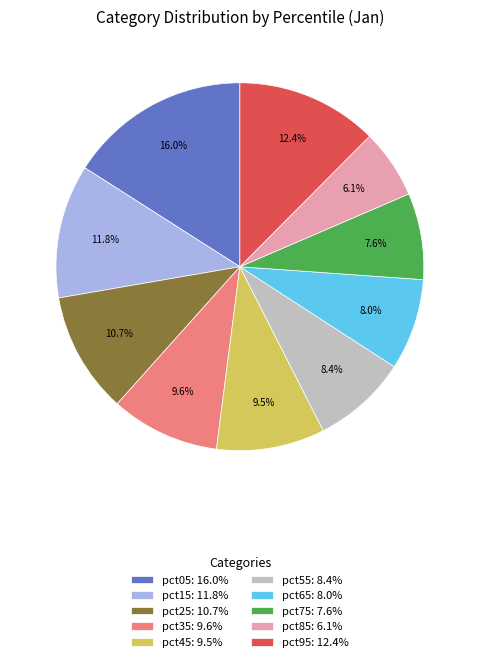

Count the number of slices in the pie.

10